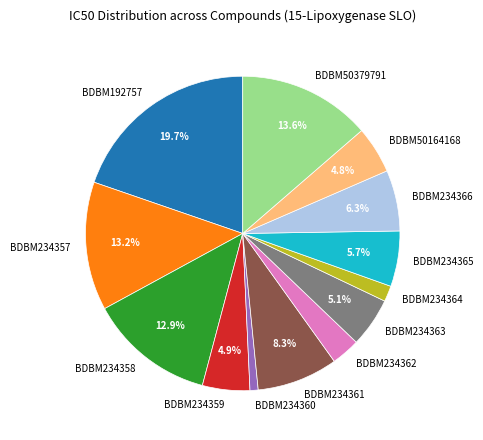

Does any single category account for the majority?

No